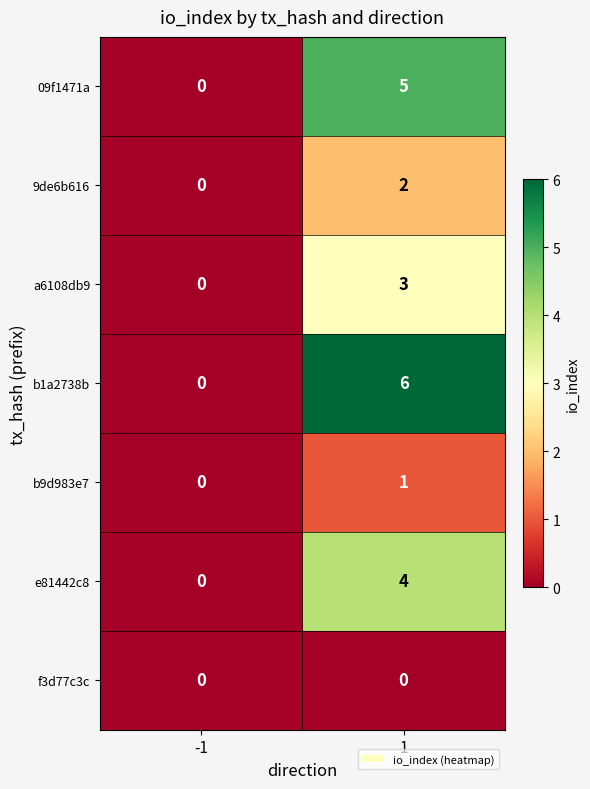

At how many categories does at least one series exceed 3?

1